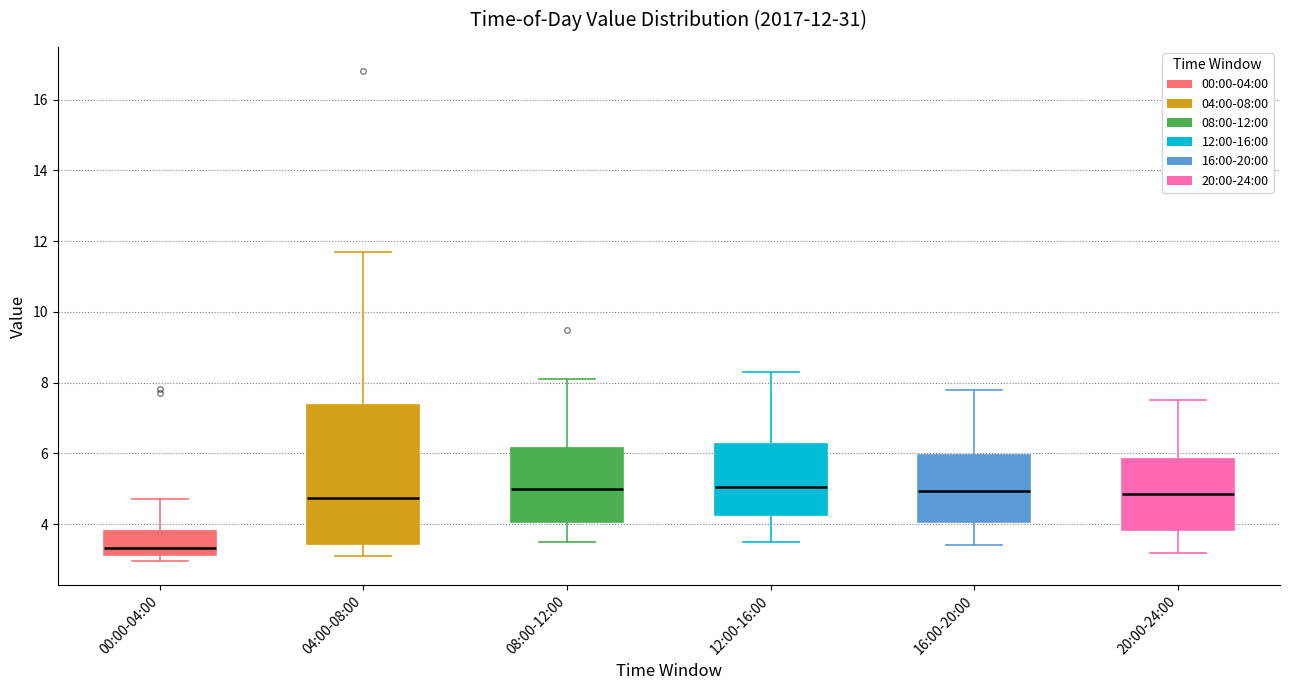

Comparing the boxes themselves (not the whiskers), which one is the tallest?

04:00-08:00